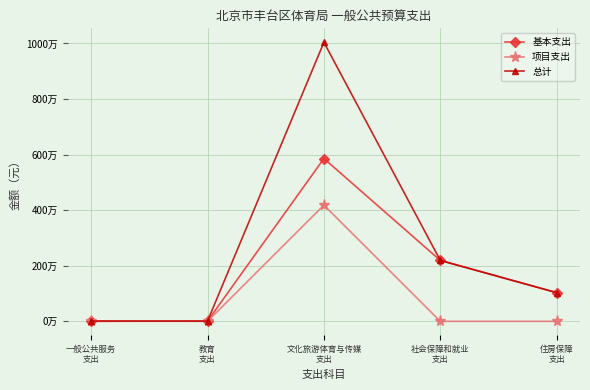

What is the difference between the second highest and minimum values in the 基本支出 series?

2191903